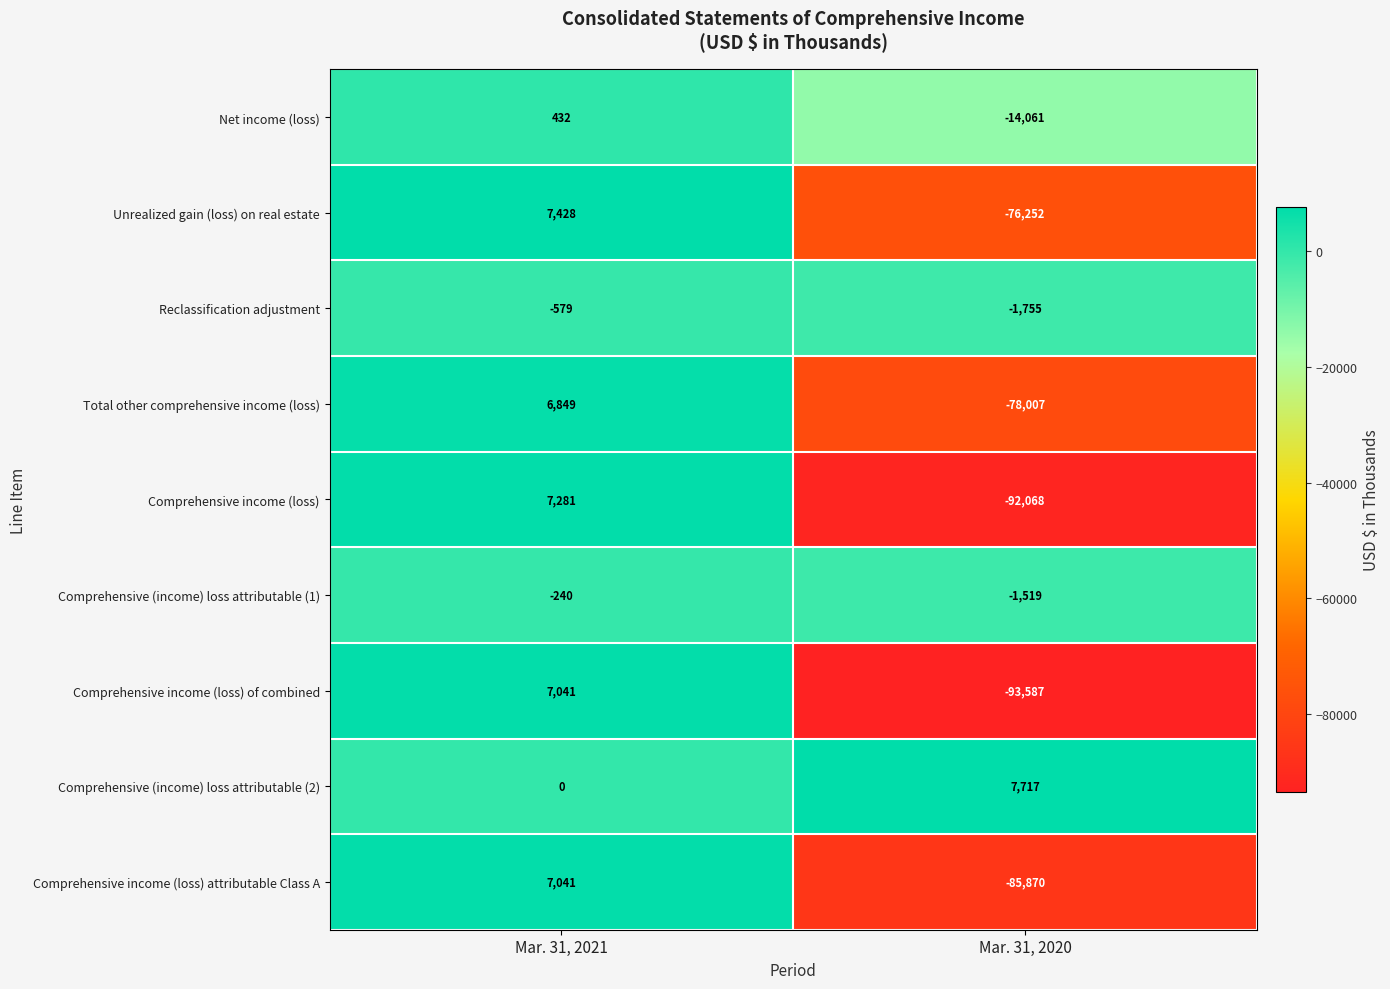

Which series has the largest total across all categories?

Comprehensive (income) loss attributable (2)